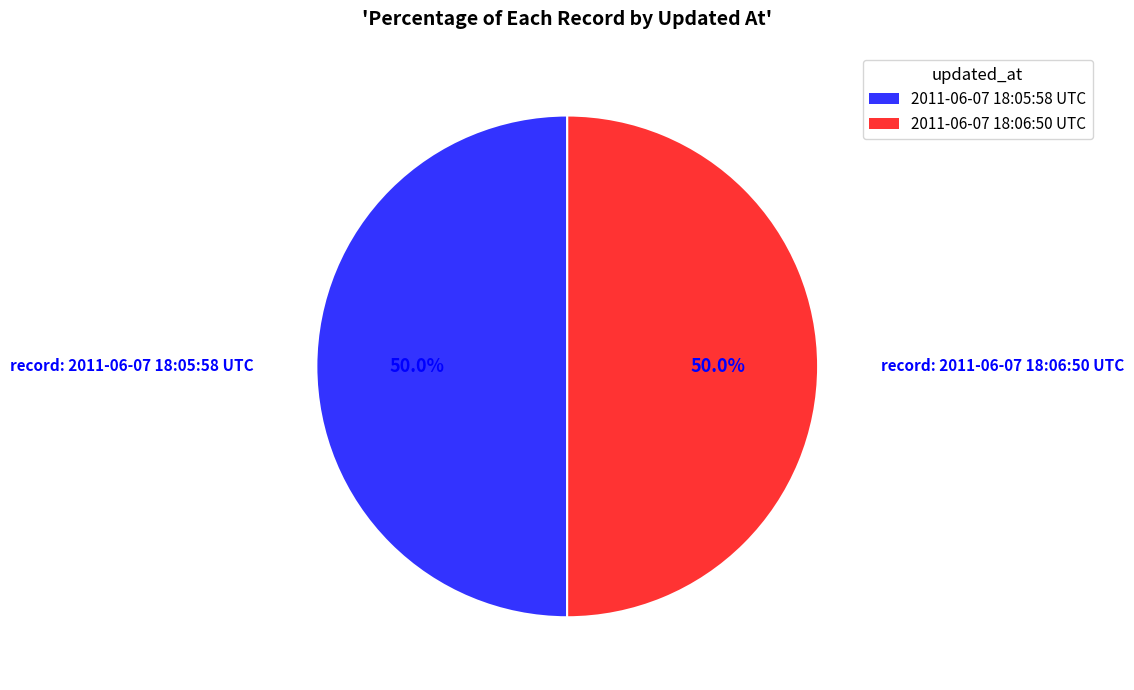

True or false: 2011-06-07 18:05:58 UTC accounts for 43% of the total.

False